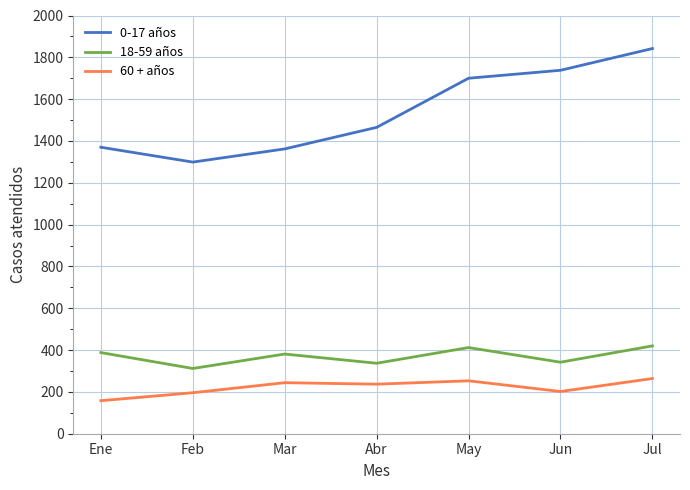

At which label does 60 + años first exceed 237?

Mar